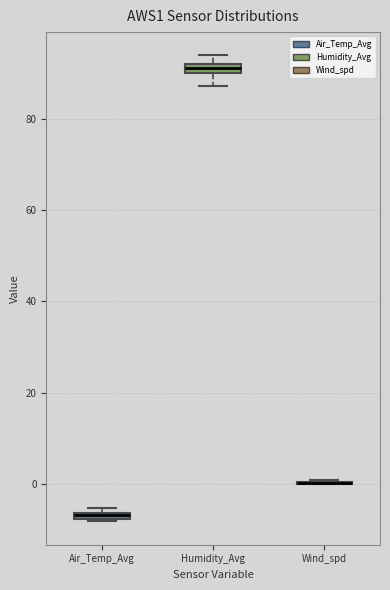

Where is the upper edge of the box for Air_Temp_Avg on the y-axis? The values are not printed on the chart, so give them approximately, as read against the axis.

-6